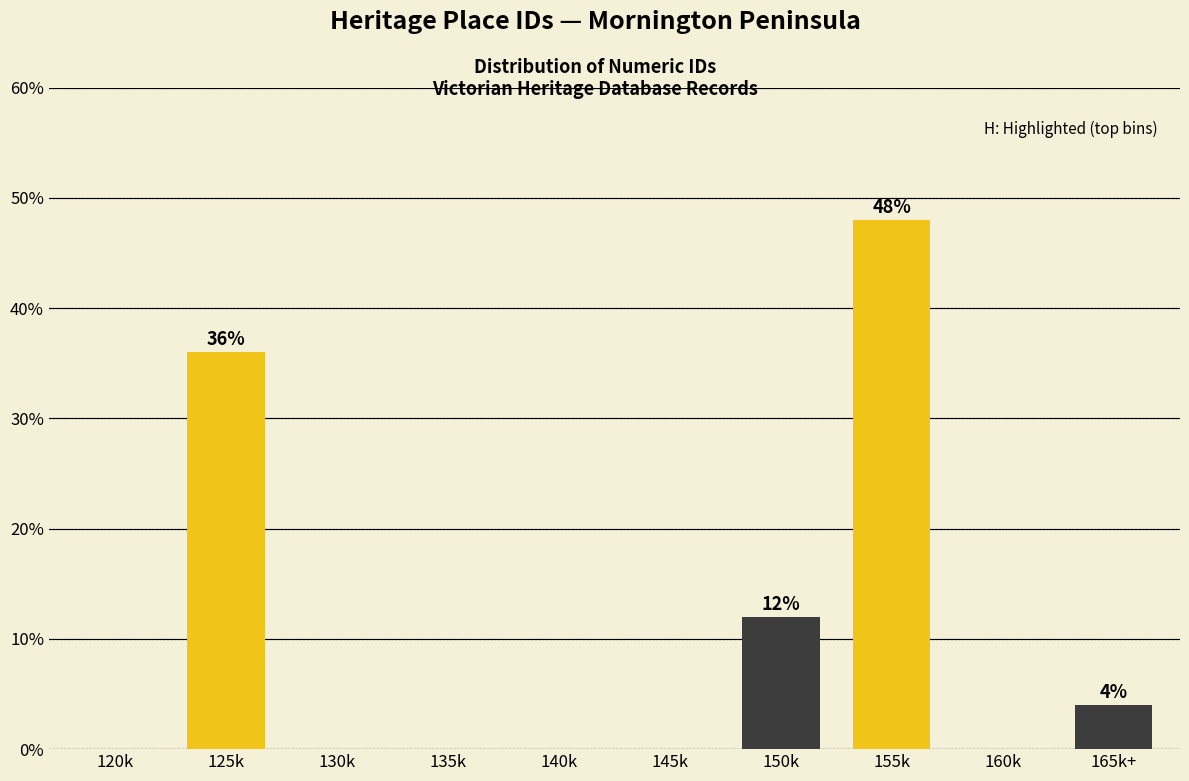

Reading right to left, extract all data points from this chart.

165k+=4	160k=0	155k=48	150k=12	145k=0	140k=0	135k=0	130k=0	125k=36	120k=0